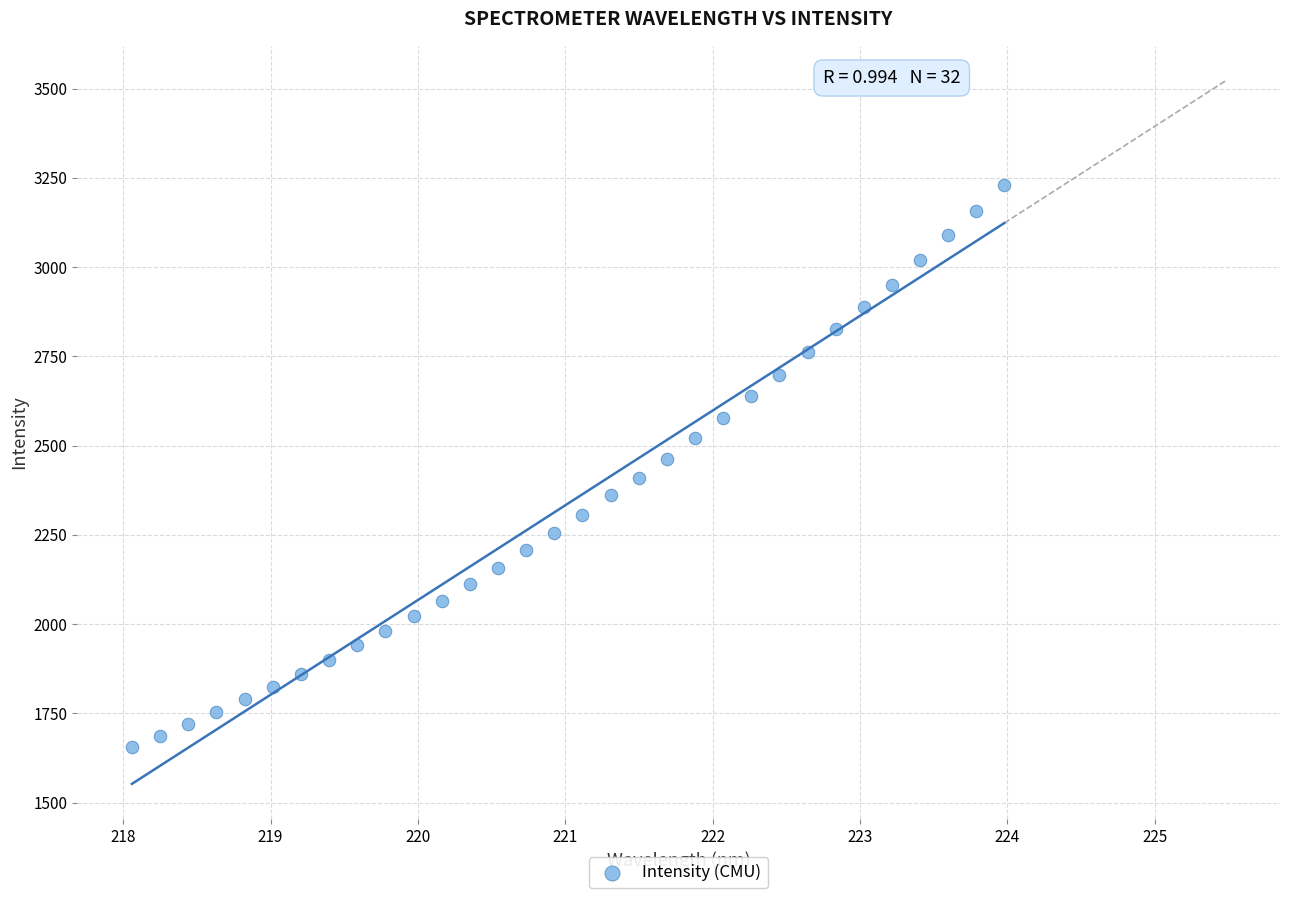

What is the range of Y values (max minus min)?

1573.5